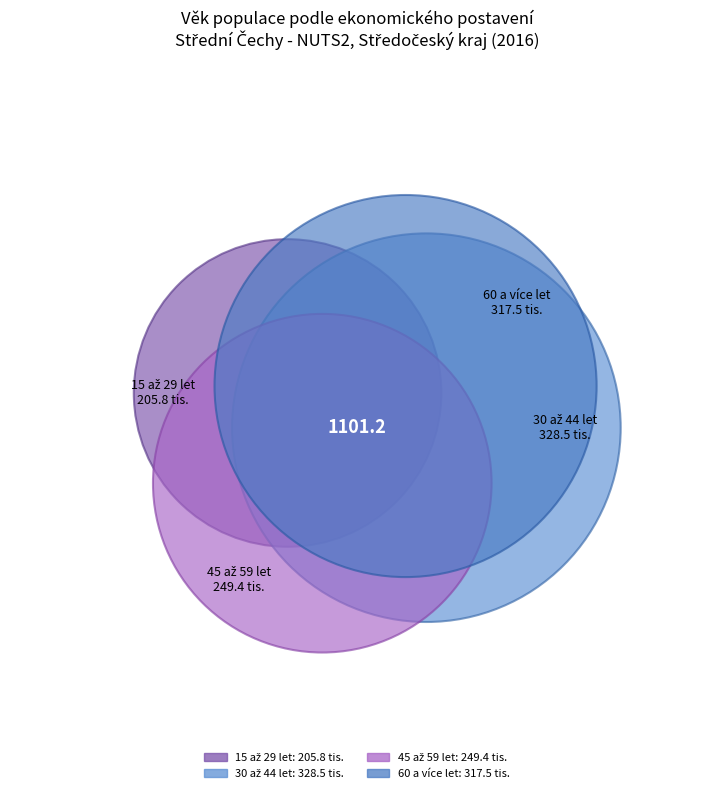

Between 15 až 29 let and 45 až 59 let, which is larger?

45 až 59 let